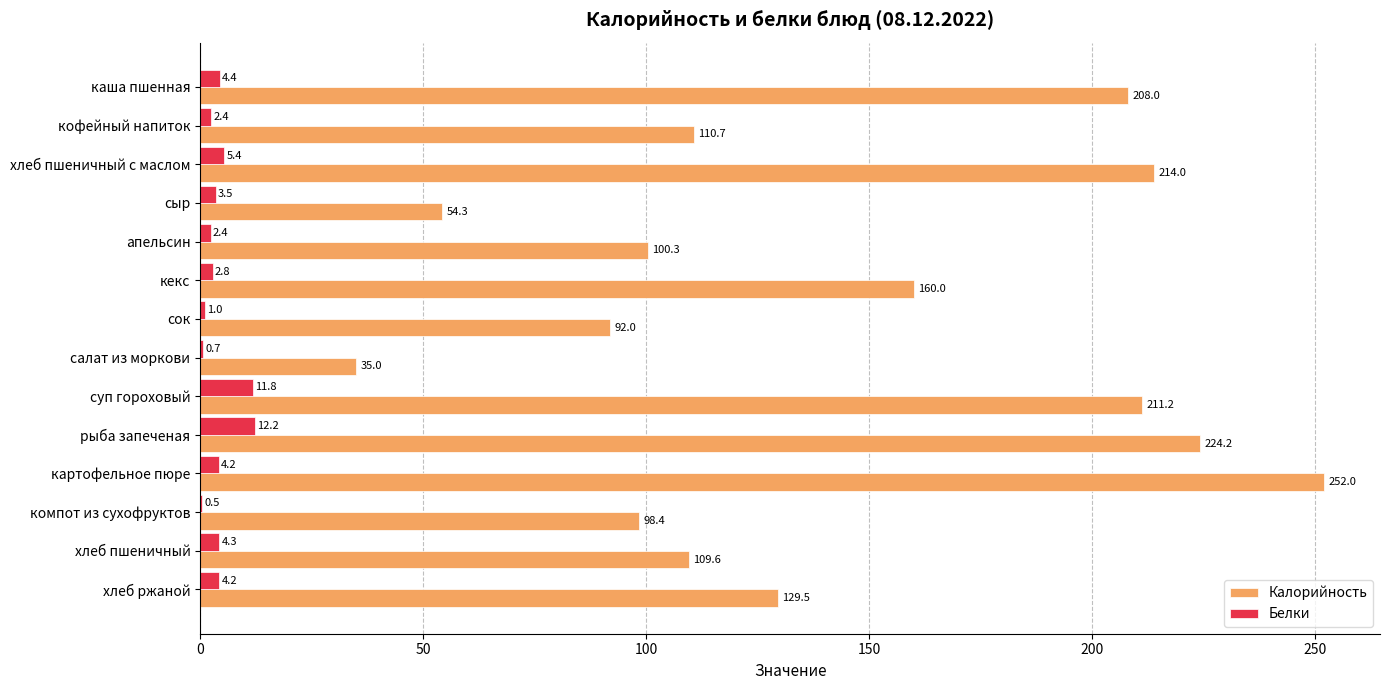

What is the sum of all Калорийность values?

1999.2